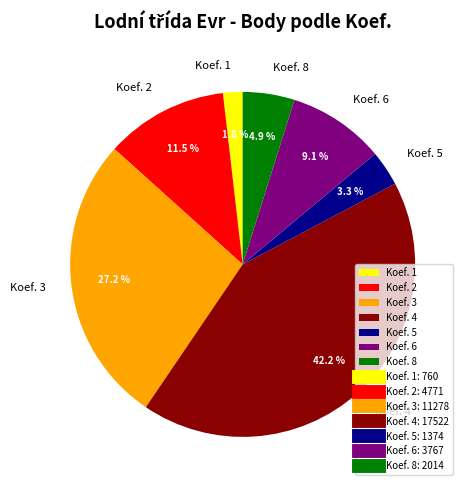

Does Koef. 1 represent more than half of the total?

No